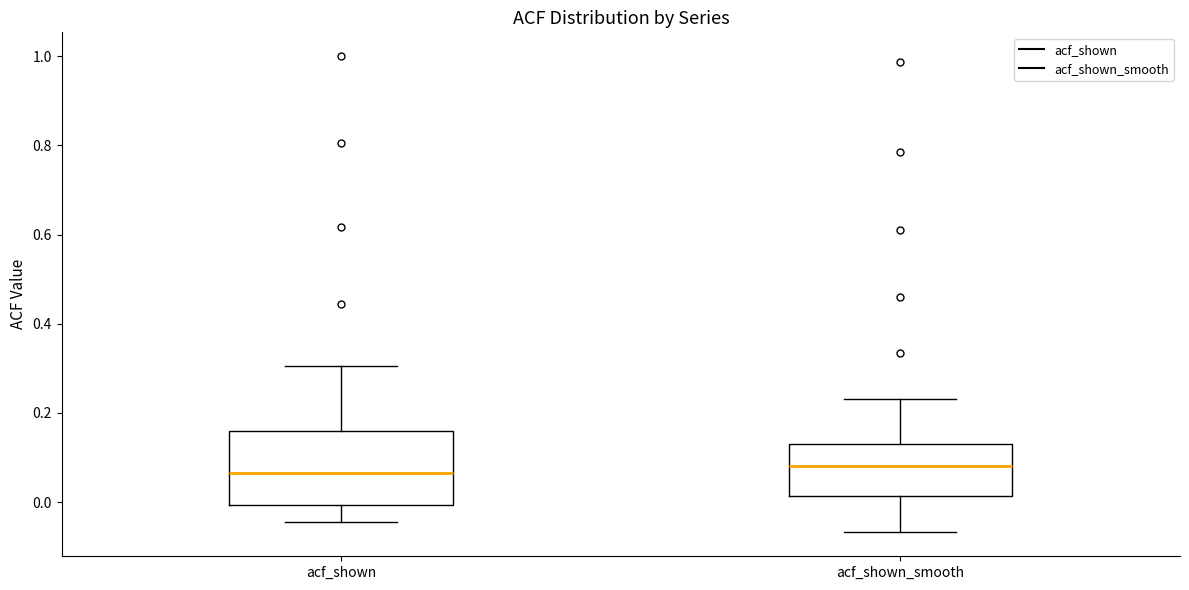

Where is the lower edge of the box for acf_shown on the y-axis? The values are not printed on the chart, so give them approximately, as read against the axis.

0.00